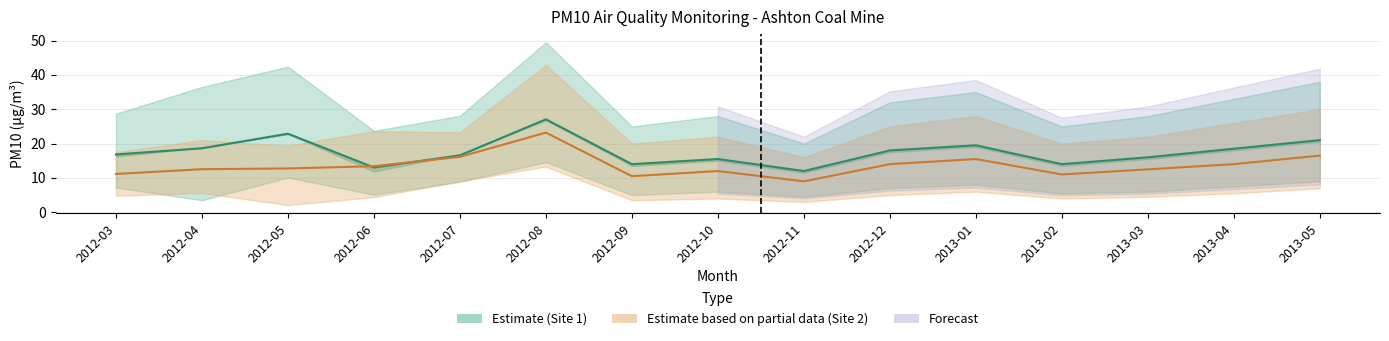

Does the chart have visible grid lines?

Yes